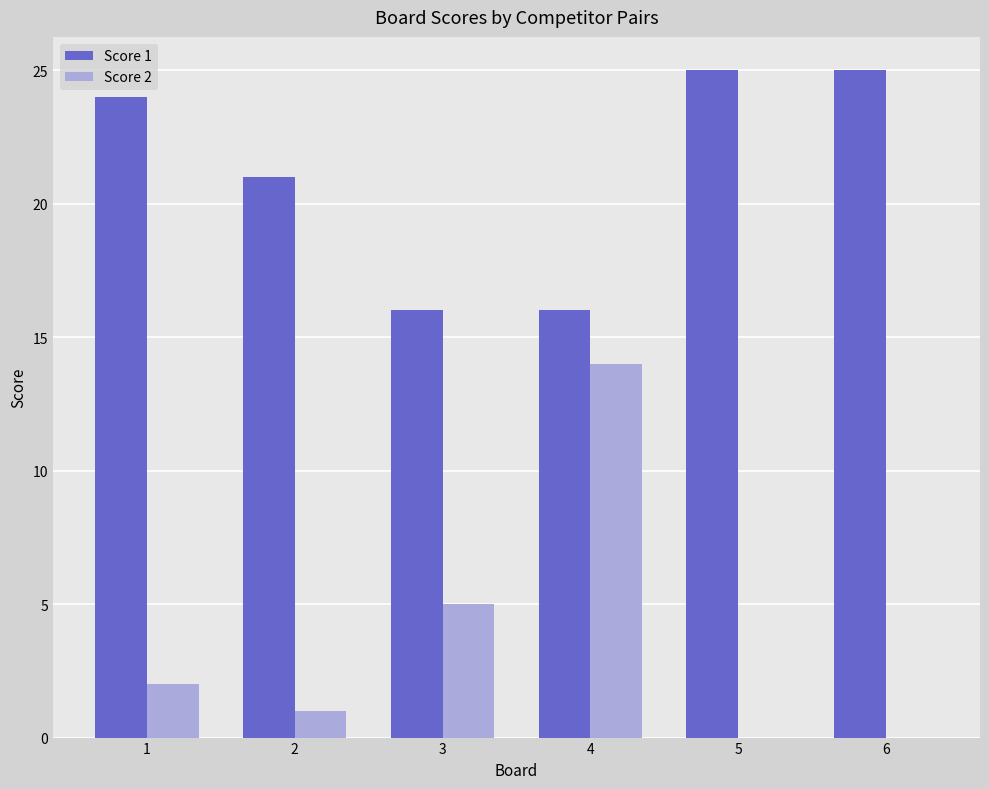

Reading left to right, list all the values displayed in this chart.

Score 1: 24	21	16	16	25	25
Score 2: 2	1	5	14	0	0